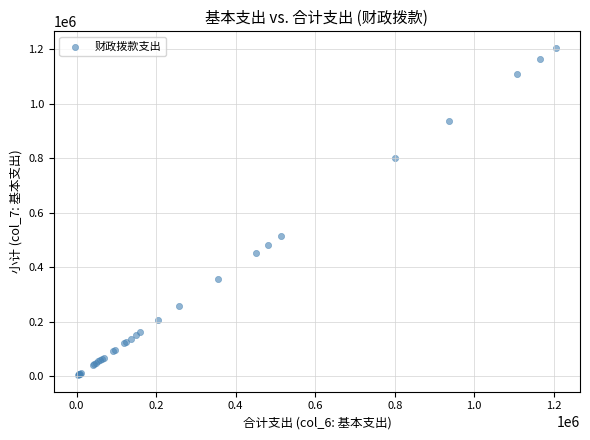

What Y value in the scatter plot is closest to 604348?

514309.8